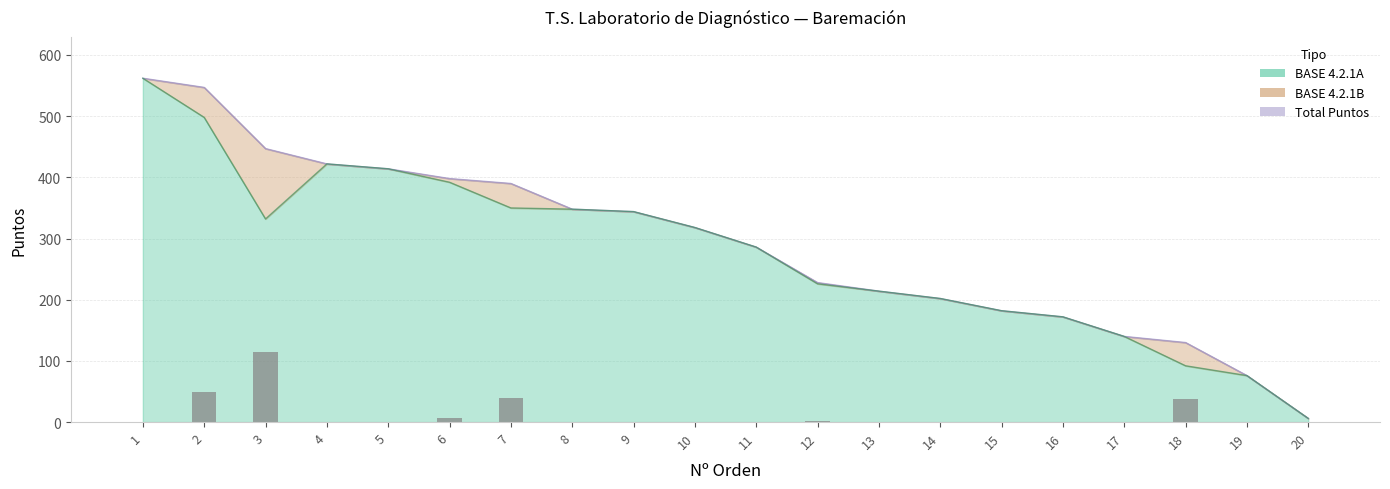

What is the difference between the maximum and second lowest values in the Total Puntos series?

486